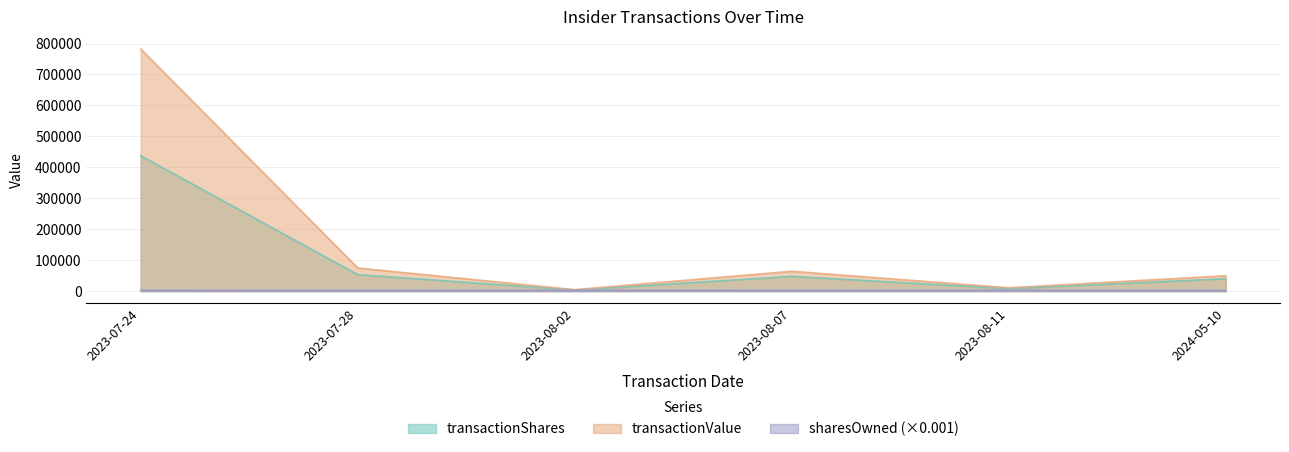

At how many categories does at least one series exceed 19059?

4